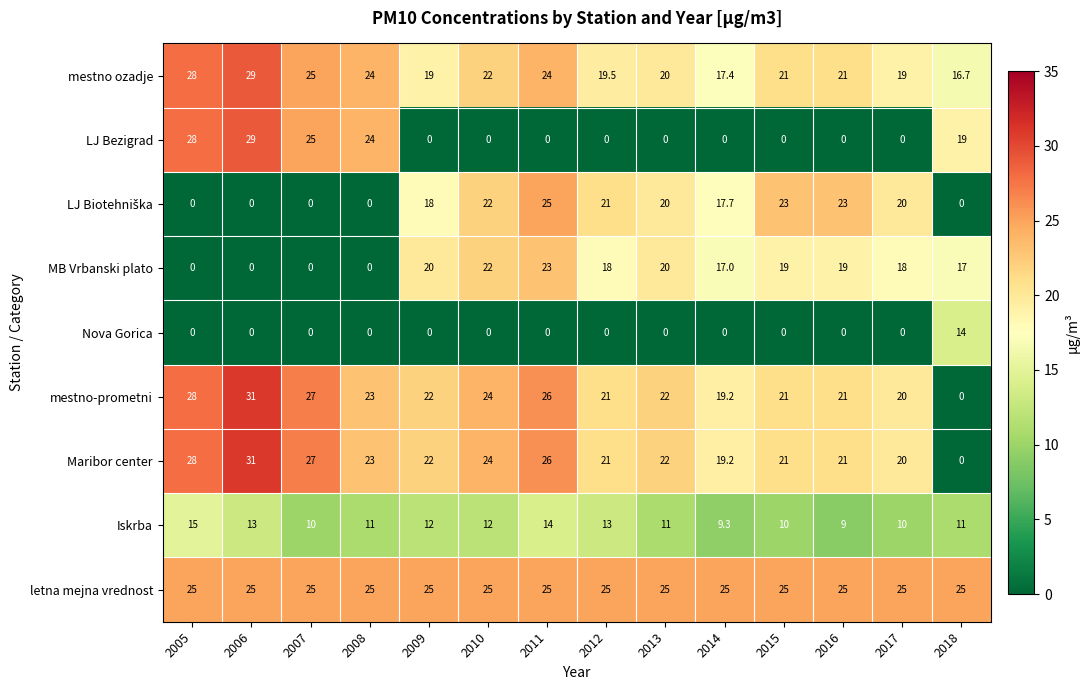

Which category has the highest value across all series?

2006